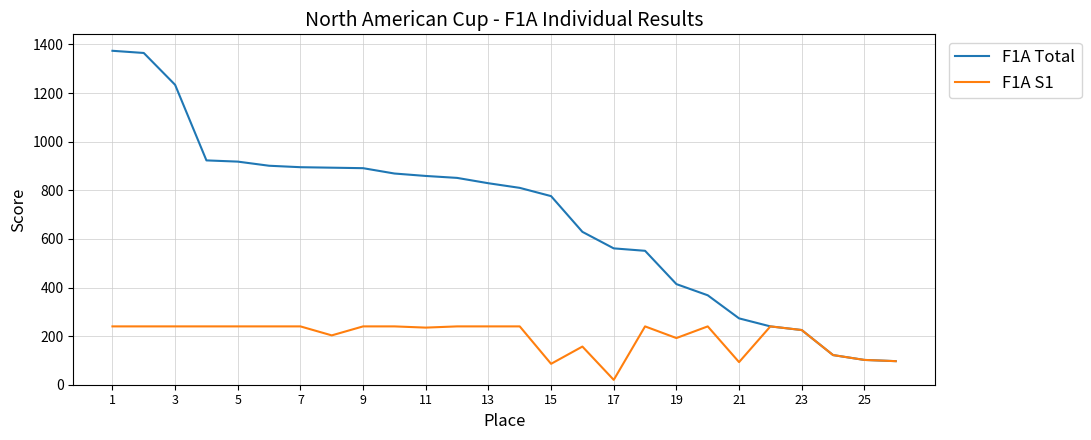

Which series has the widest spread of values?

F1A Total